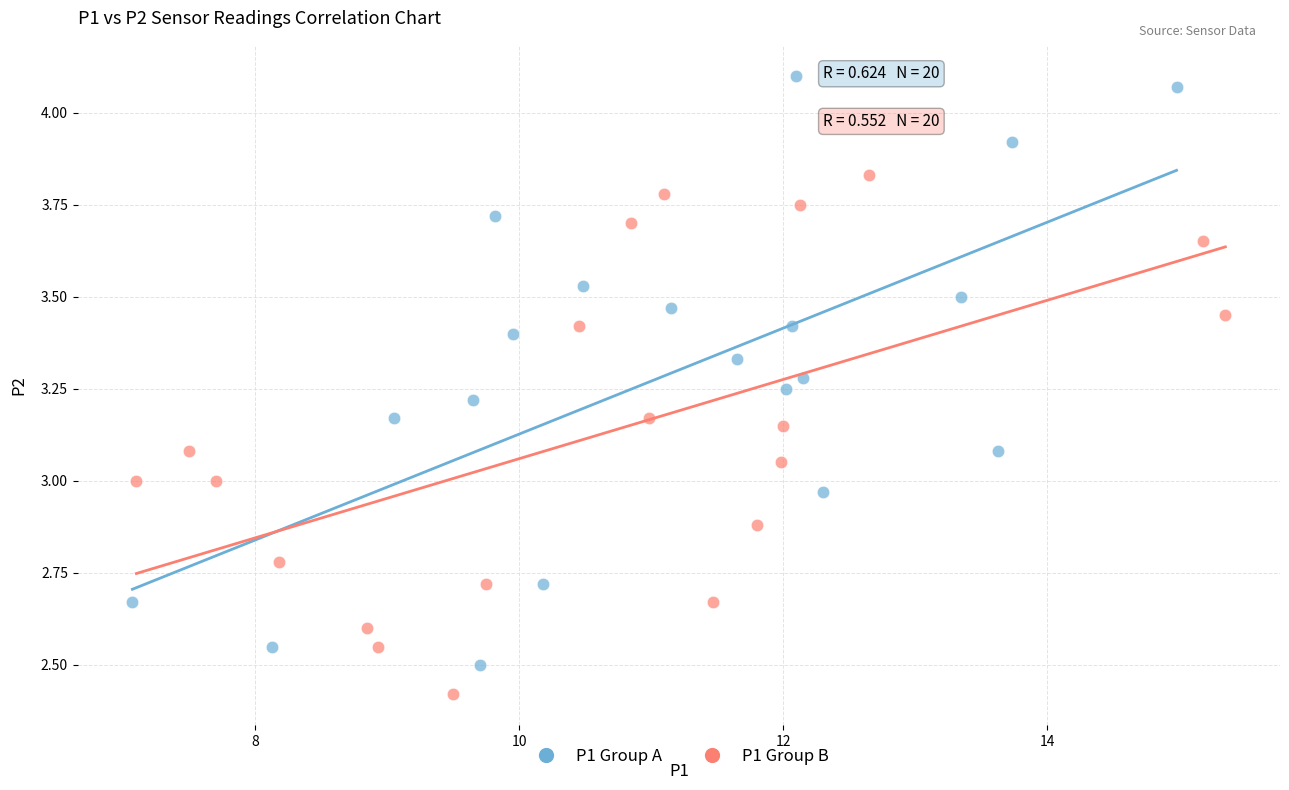

Which series reaches the maximum Y coordinate?

P1 Group A